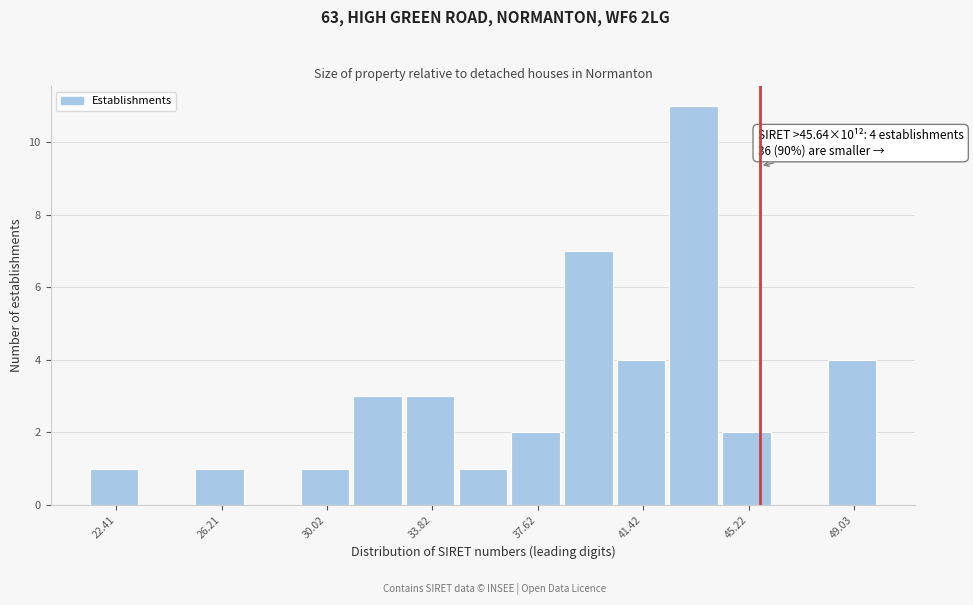

Around what value on the x-axis is the tallest bar? Give the approximate position of its centre, as read against the axis.

43.0